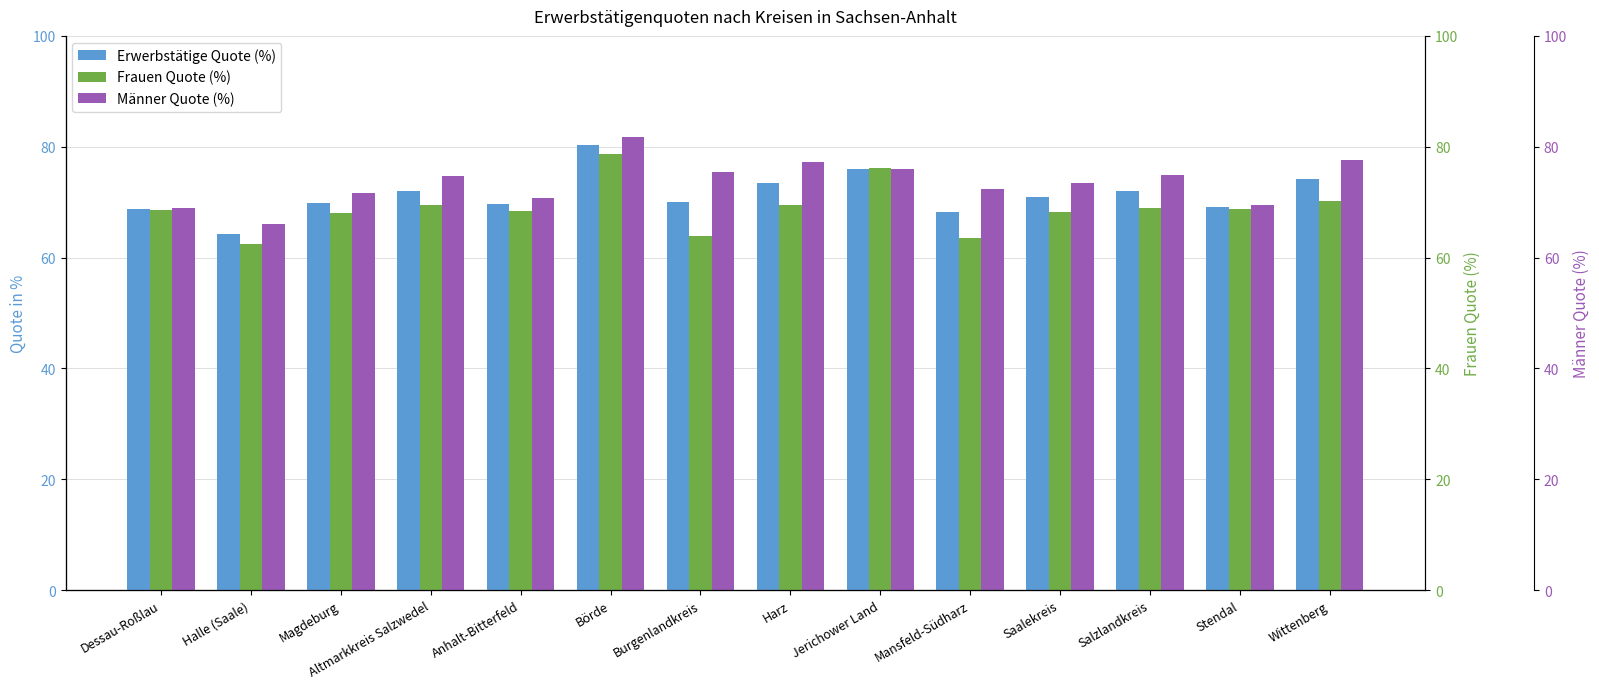

What are all the series names shown in the legend?

Erwerbstätige Quote (%), Frauen Quote (%), Männer Quote (%)